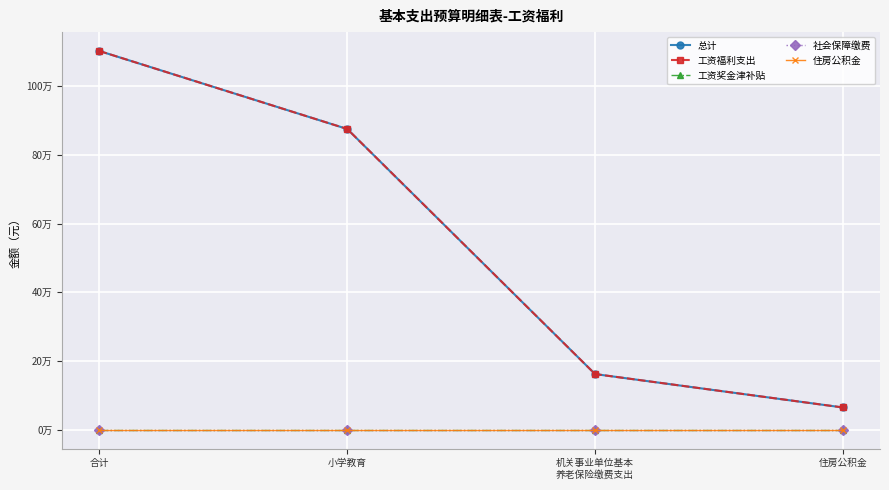

At which category is the sum across all series the highest?

合计